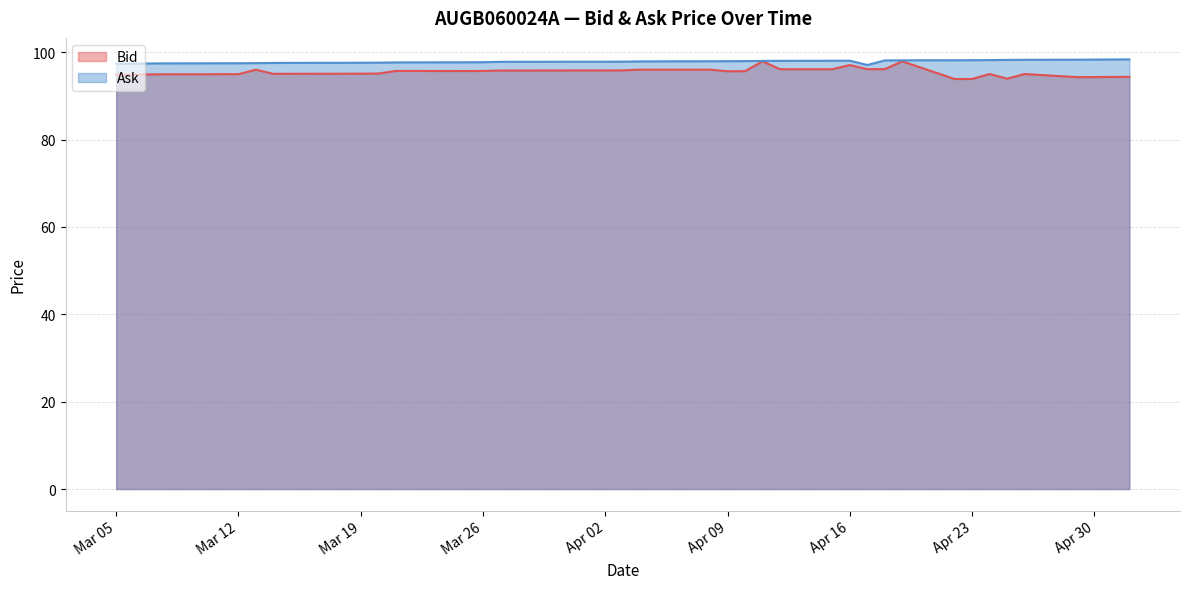

What is the difference between the highest and lowest values at 2024-04-30?

4.0